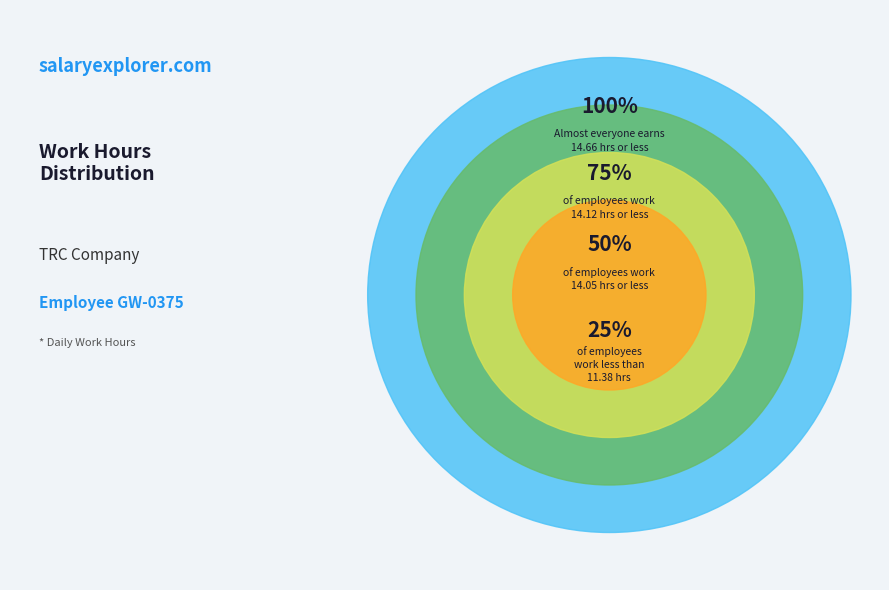

Does 10-Sun represent more than half of the total?

No